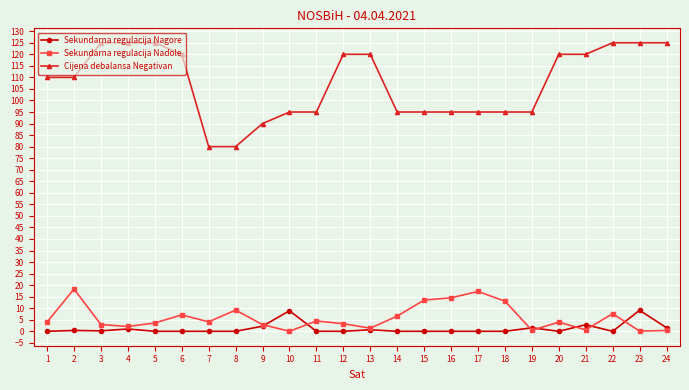

Which series has the widest spread of values?

Cijena debalansa Negativan